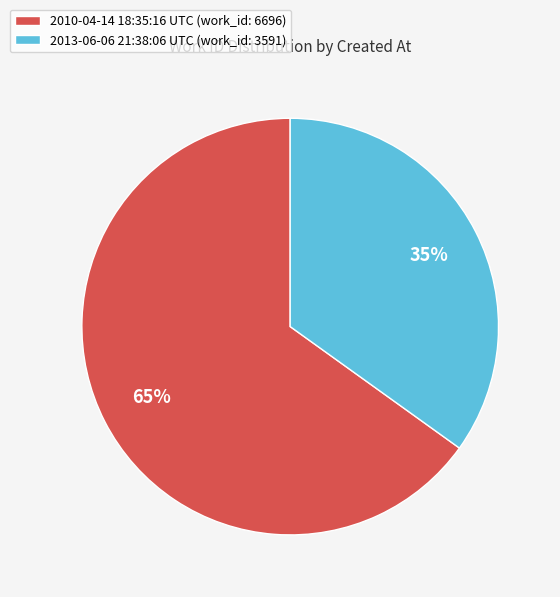

What percentage is the 2013-06-06 21:38:06 UTC slice, to the nearest percent?

35%